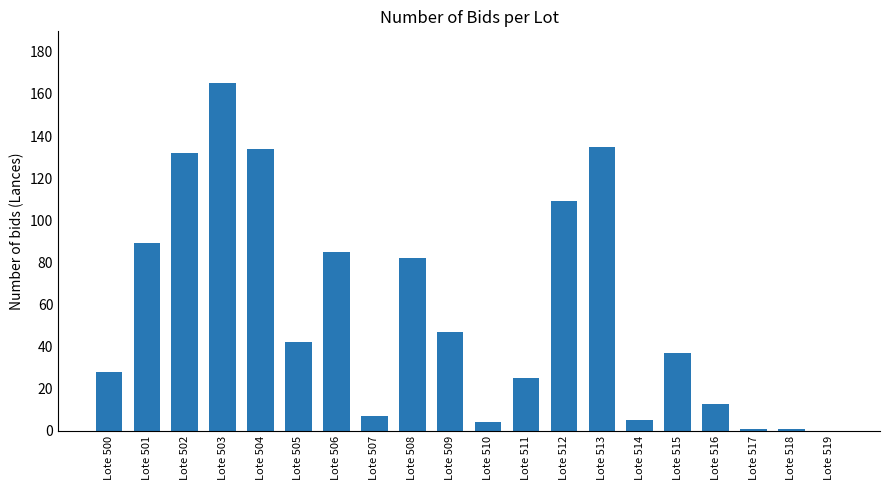

Count the number of categories in the chart.

20